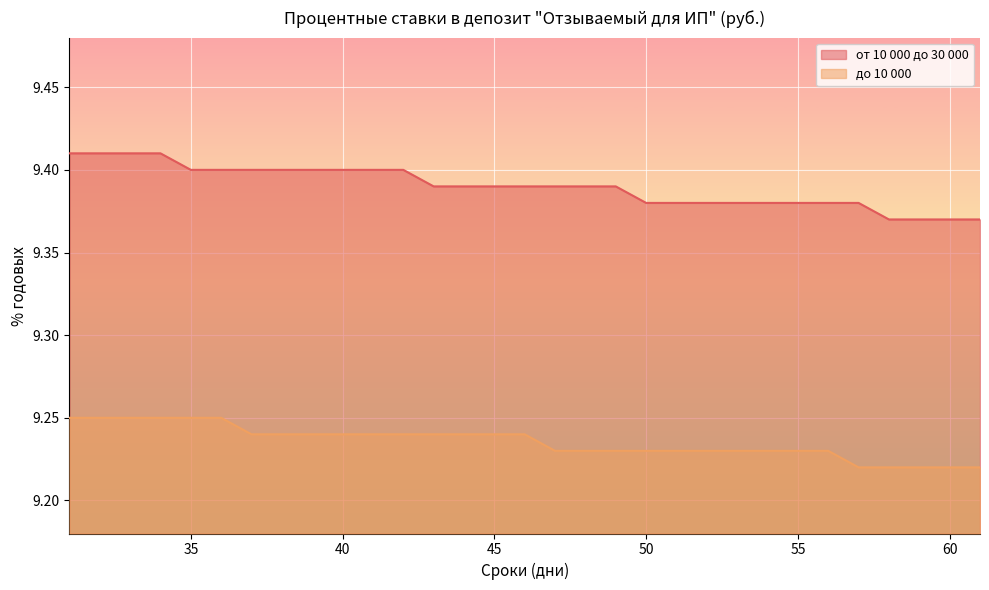

Which series has the largest total across all categories?

от 10 000 до 30 000